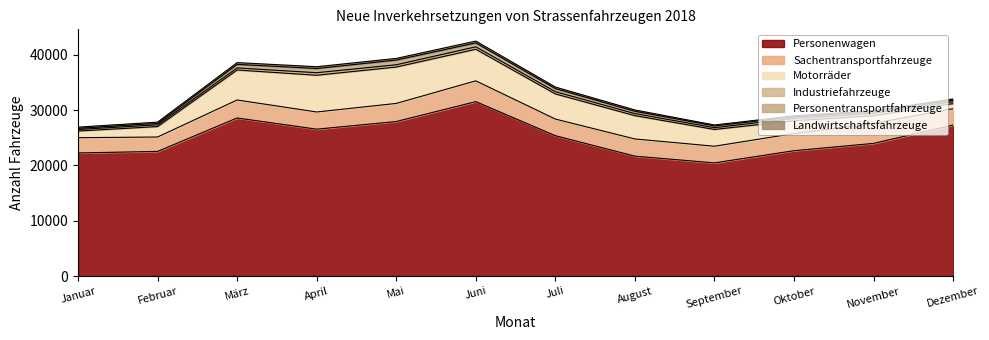

At which category is the sum across all series the highest?

Juni